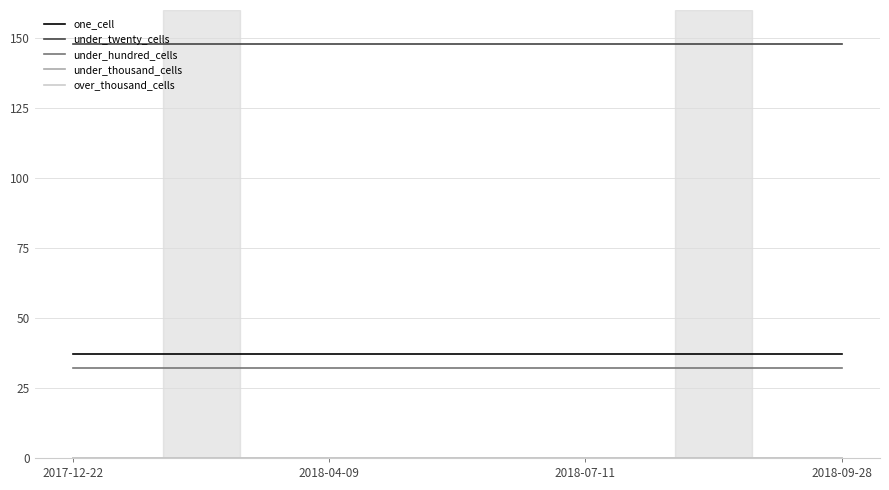

Does the chart have visible grid lines?

Yes